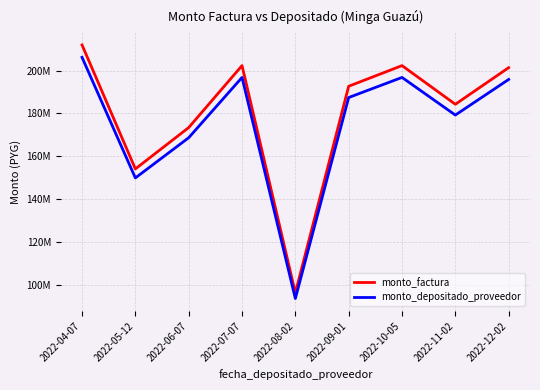

True or false: monto_depositado_proveedor has more than 0 points higher than both neighbors.

True